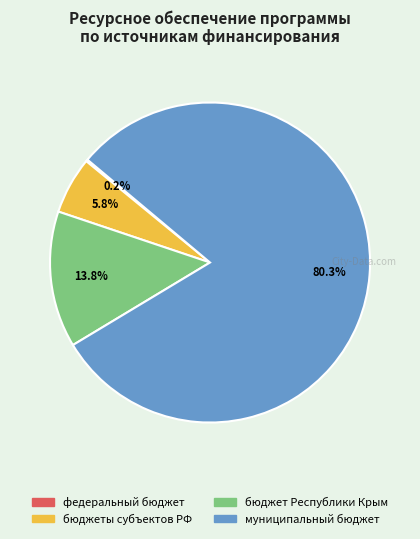

Does any single category account for the majority?

Yes